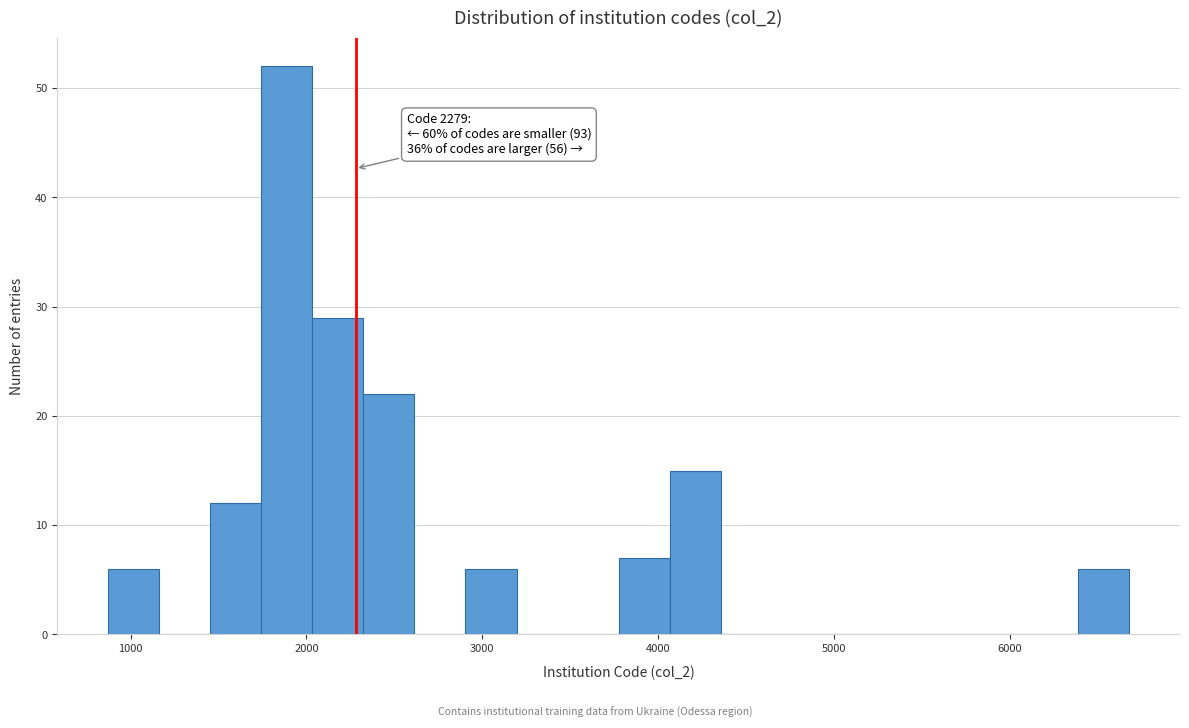

Around what value on the x-axis is the tallest bar? Give the approximate position of its centre, as read against the axis.

1900